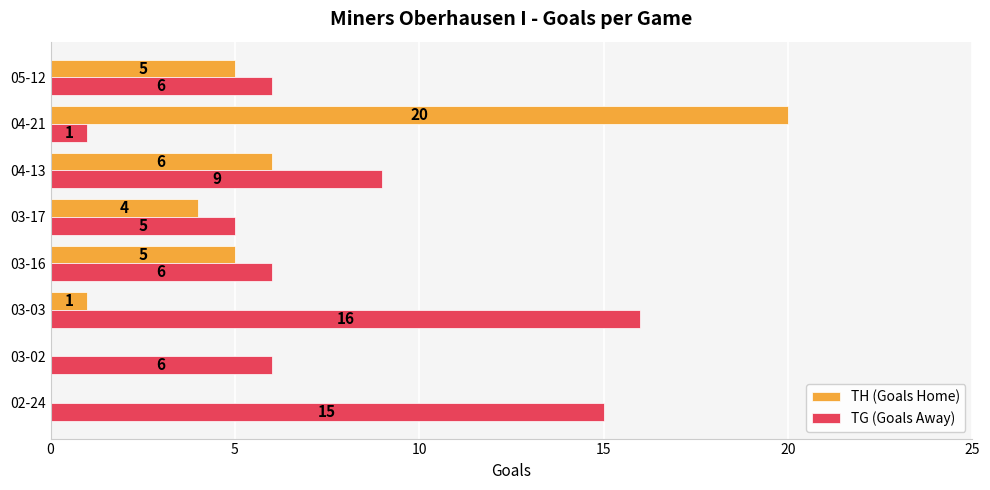

What is the approximate value of TG (Goals Away) at 05-12?

6